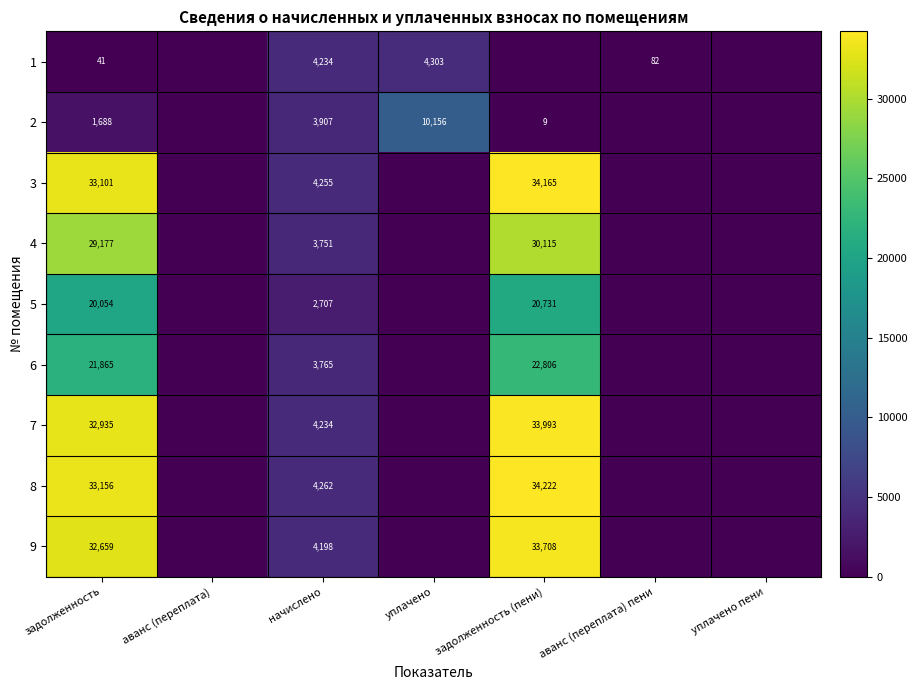

At how many categories does at least one series exceed 8766?

3